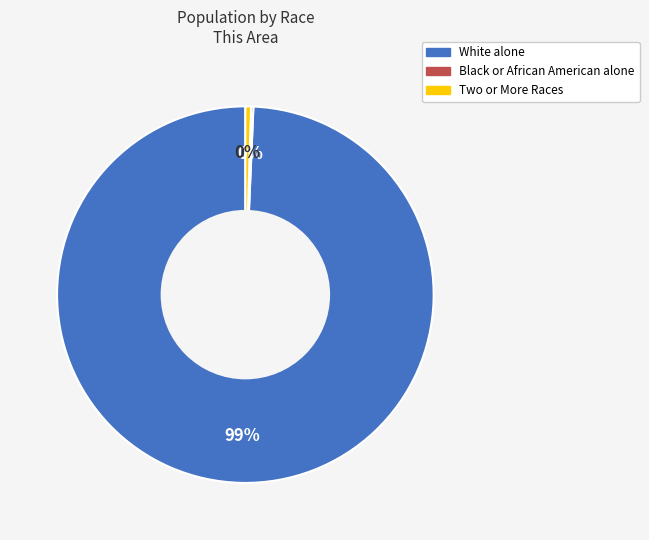

Which slice is the largest?

White alone